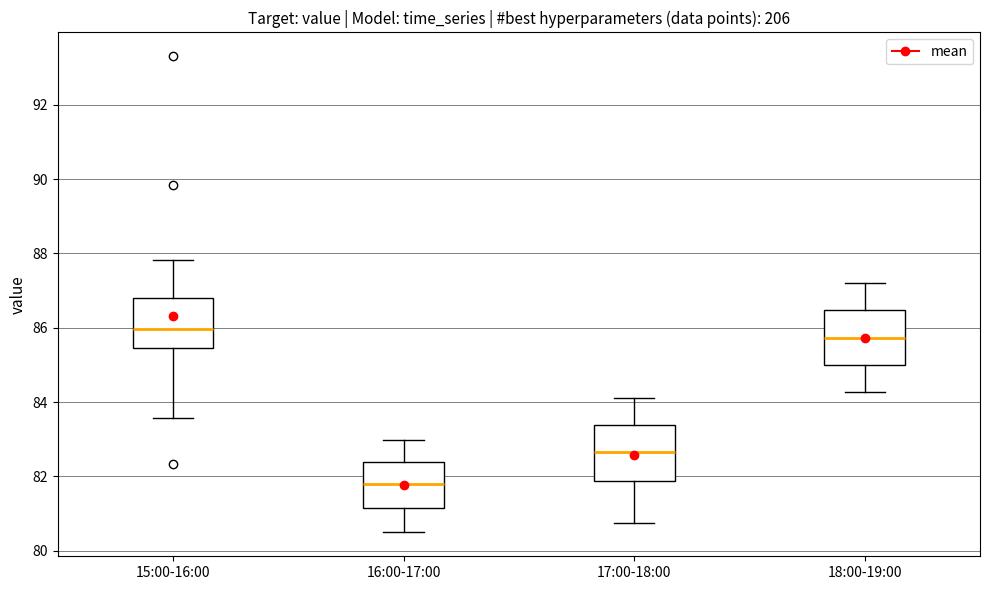

Reading left to right, transcribe this box plot: for each box, give where its median line is, the range the box spans, and where its two whiskers end, as read against the y-axis. The values are not printed on the chart, so give them approximately, as read against the axis.

15:00-16:00: median 86.0, box 85.4 to 86.8, whiskers 83.6 to 87.8
16:00-17:00: median 81.8, box 81.2 to 82.4, whiskers 80.4 to 83.0
17:00-18:00: median 82.6, box 81.8 to 83.4, whiskers 80.8 to 84.2
18:00-19:00: median 85.8, box 85.0 to 86.4, whiskers 84.2 to 87.2